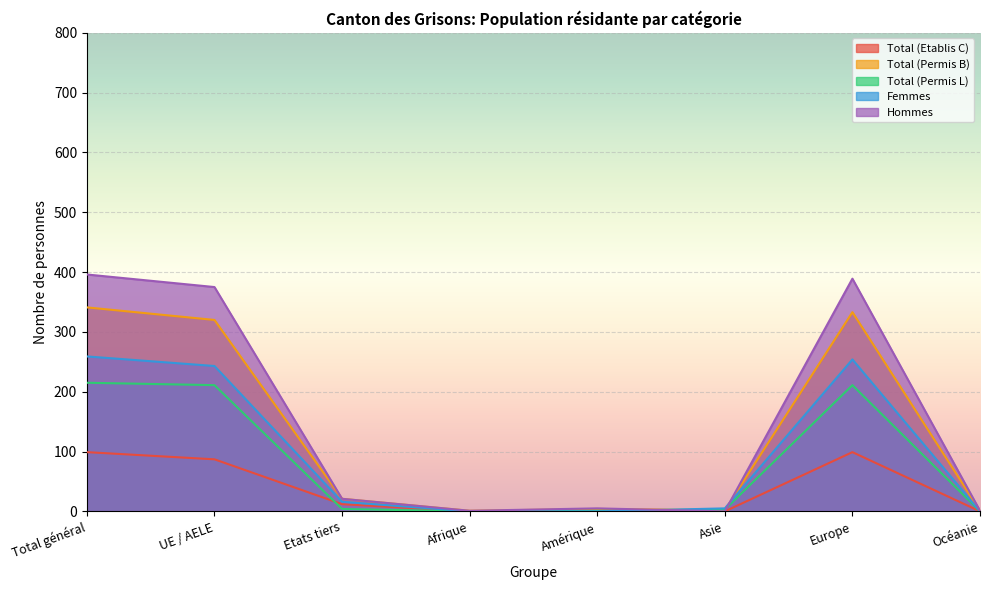

In Total (Permis L), how many points are lower than both neighbors (excluding endpoints)?

1